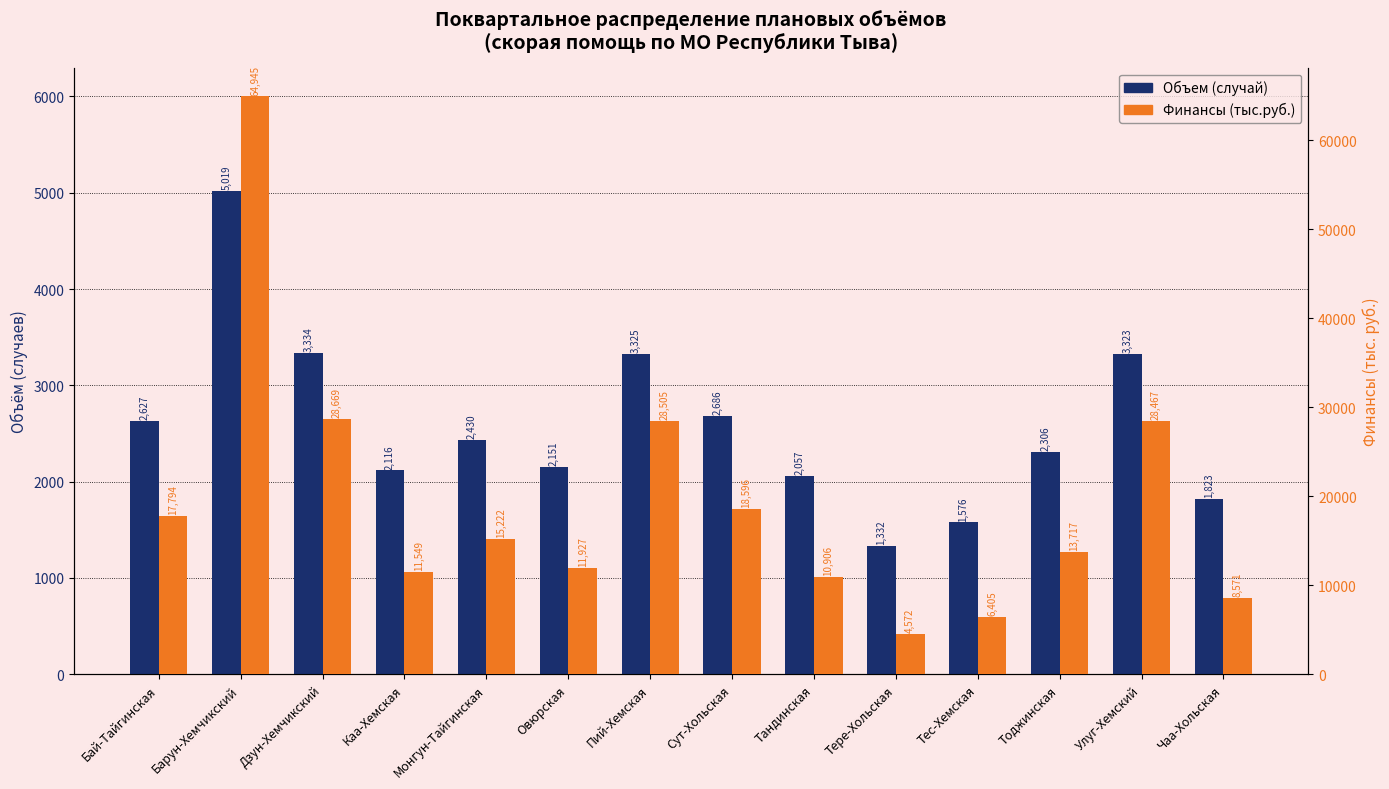

What are all the series names shown in the legend?

Объем (случай), Финансы (тыс.руб.)